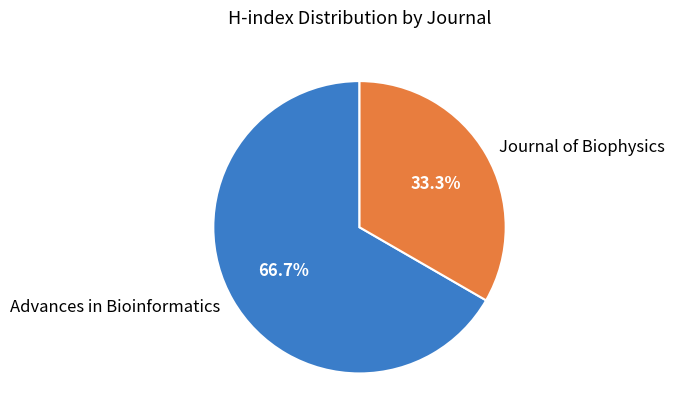

The Journal of Biophysics slice represents 33% of the pie. True or false?

True